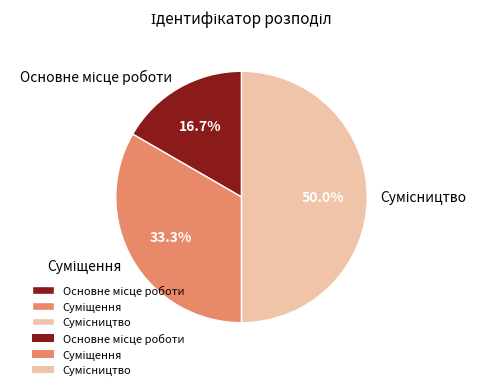

Is it true that Сумісництво is 50% of the pie?

True